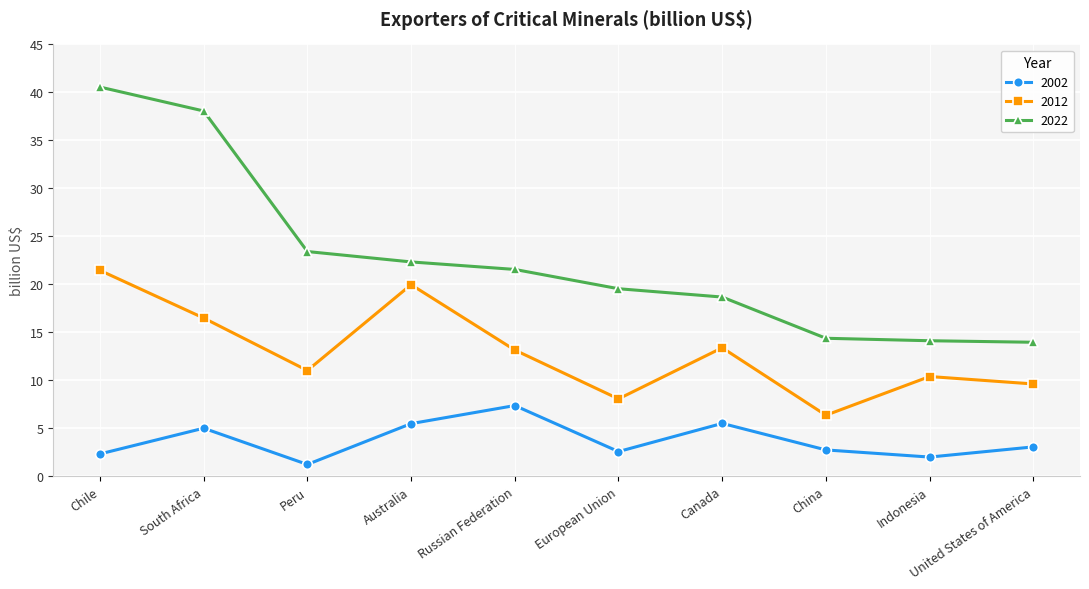

True or false: 2002 and 2022 cross at least once.

False